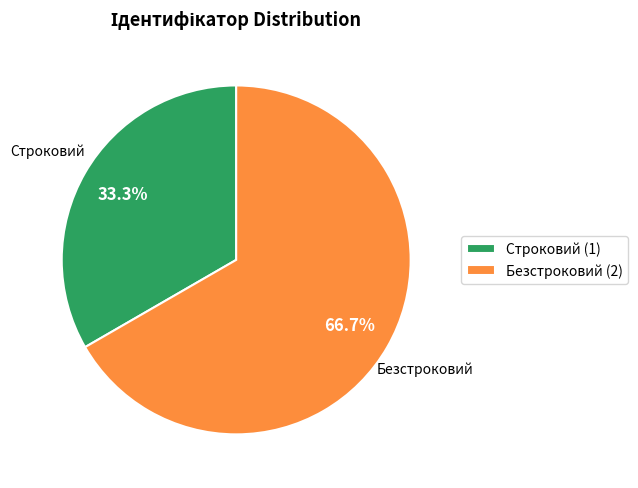

To the nearest percent, what is the combined percentage of Безстроковий and Строковий?

100%